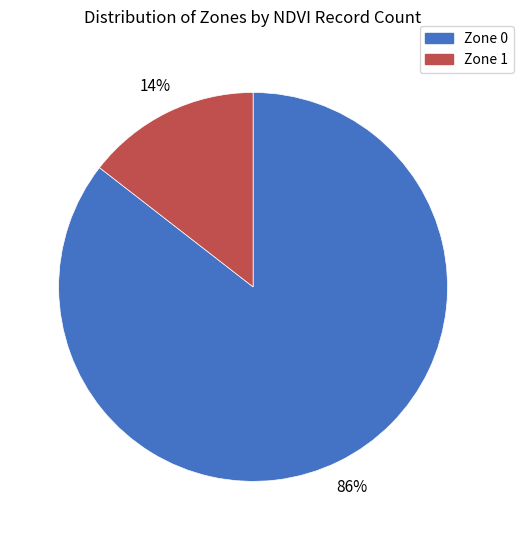

Count the number of slices in the pie.

2